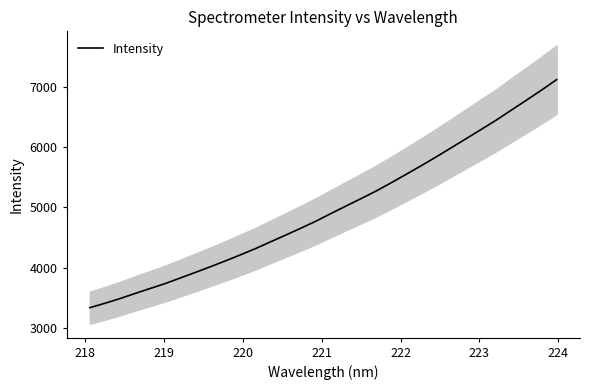

Is it true that the value at 21 is 8947.2?

False